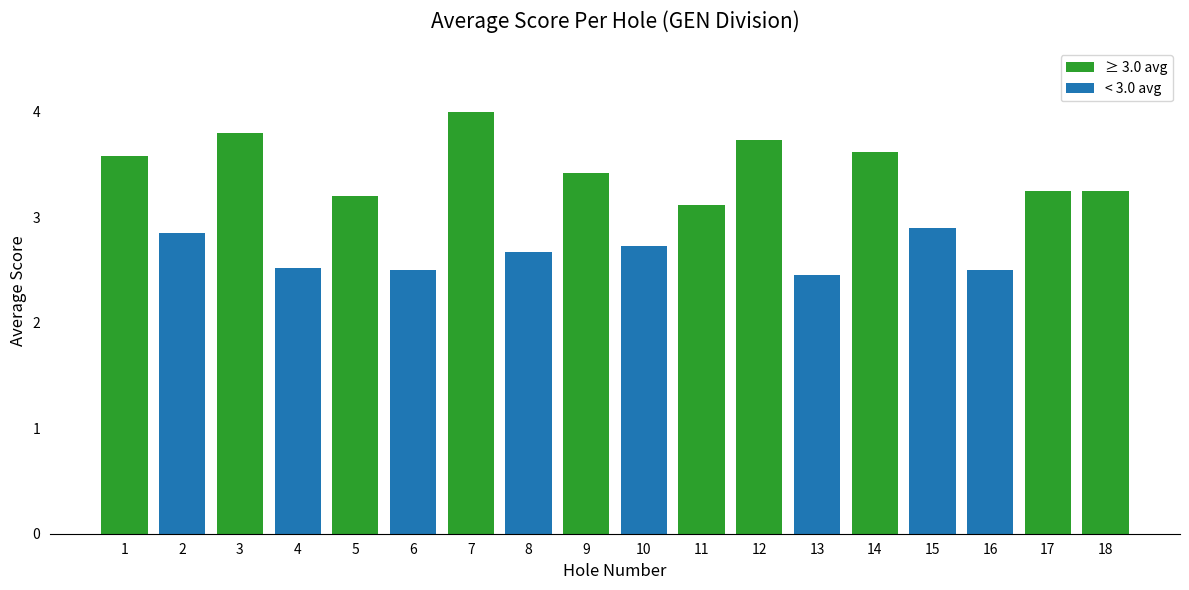

What is the ratio of the value at 18 to the value at 9?

1.0